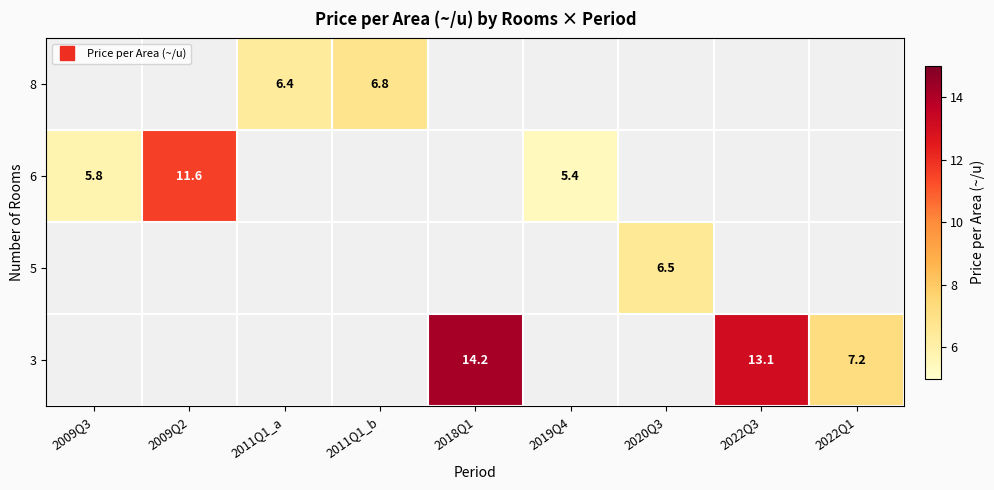

Which label corresponds to the largest value in the chart?

2018Q1